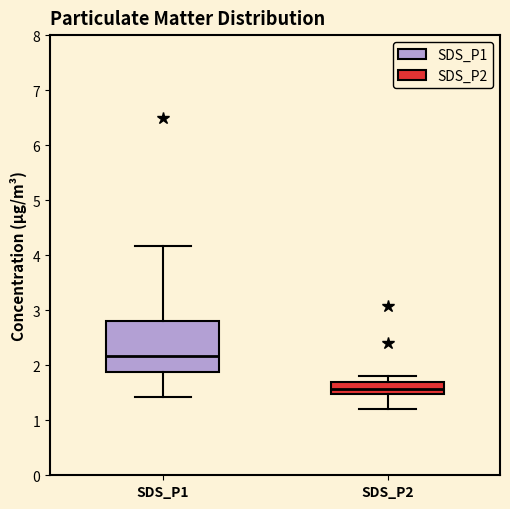

Where is the lower edge of the box for SDS_P1 on the y-axis? The values are not printed on the chart, so give them approximately, as read against the axis.

1.9